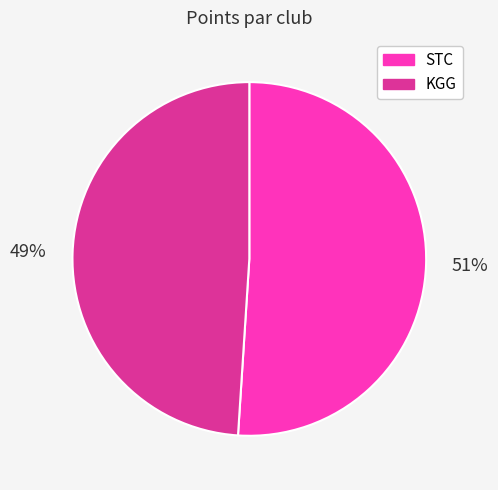

Is the sum of KGG and STC greater than half?

Yes